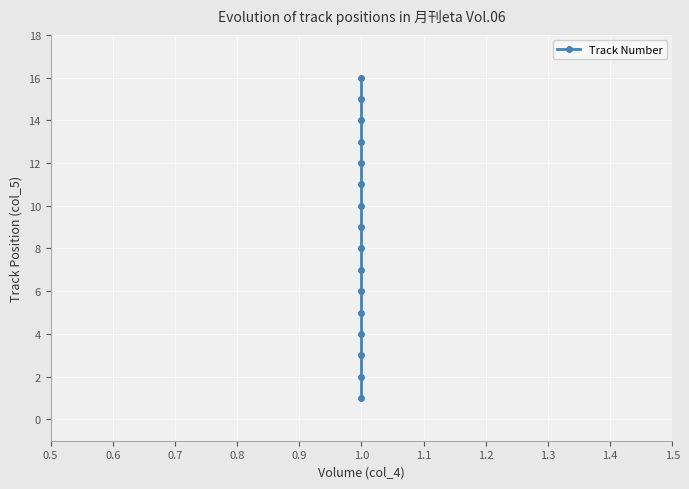

Is it true that the value at 1.0 is 14?

True